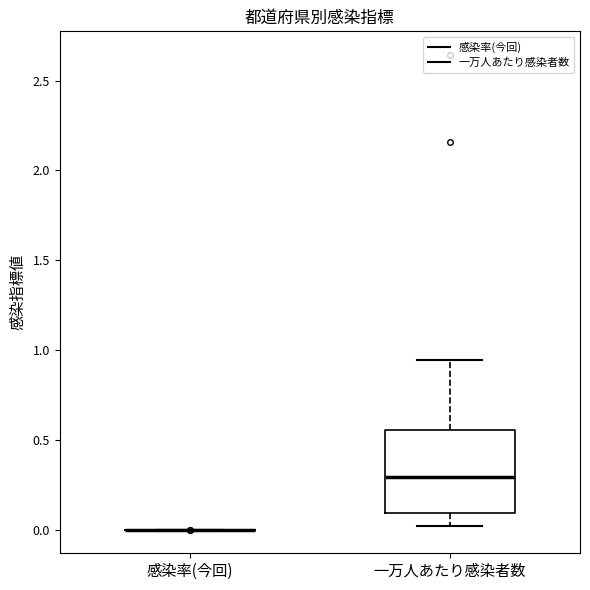

Reading left to right, transcribe this box plot: for each box, give where its median line is, the range the box spans, and where its two whiskers end, as read against the y-axis. The values are not printed on the chart, so give them approximately, as read against the axis.

感染率(今回): box collapsed to a line at 0.00, whiskers 0.00 to 0.00
一万人あたり感染者数: median 0.30, box 0.10 to 0.55, whiskers 0.00 to 0.95